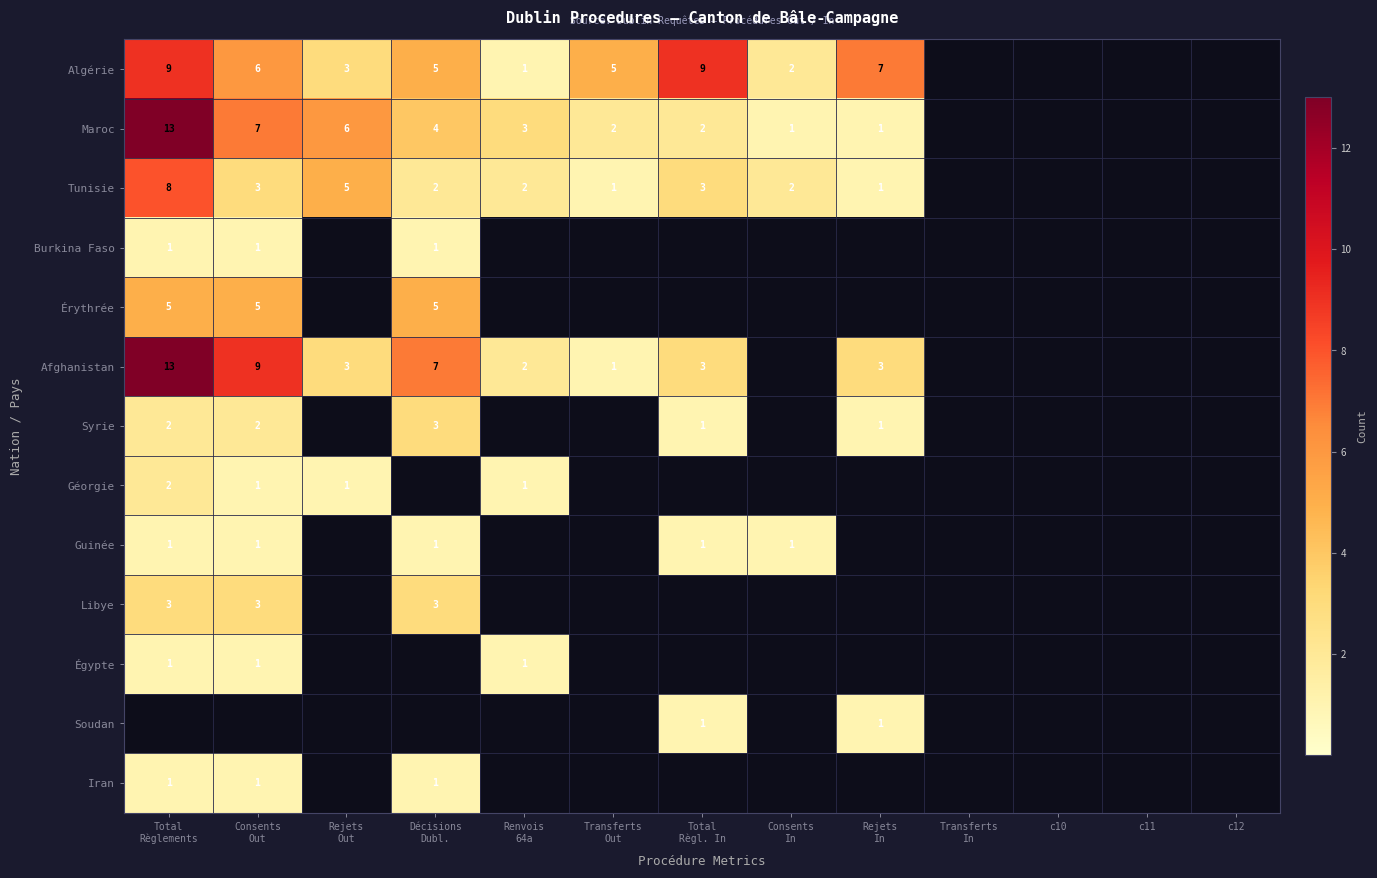

At which category does the chart reach its peak across all series?

Total
Règlements